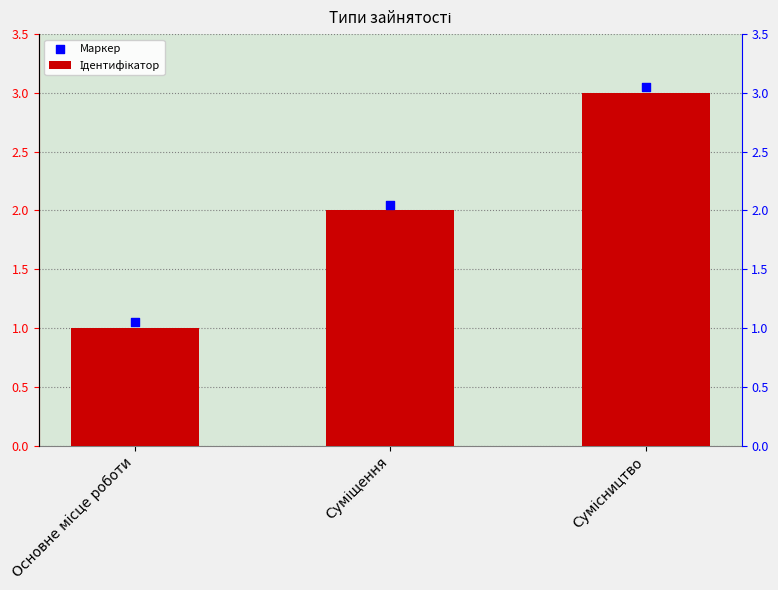

Which series has the largest Y range (max minus min)?

Ідентифікатор